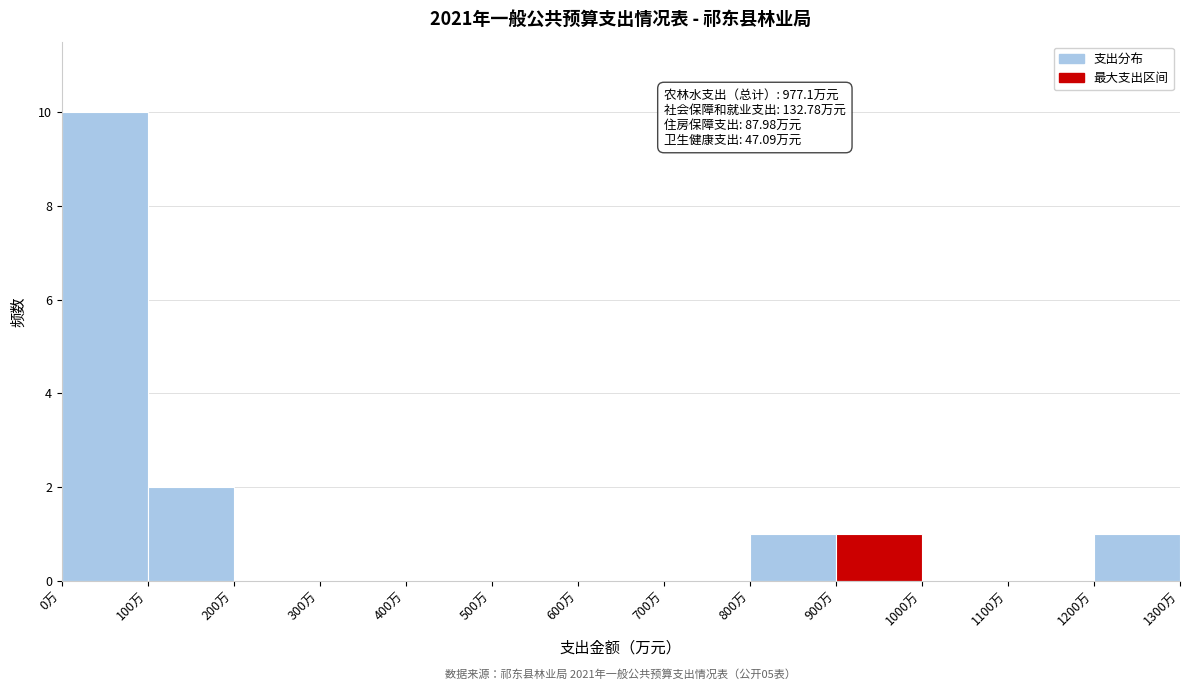

Over which range of the x-axis is the bar tallest?

0 to 100